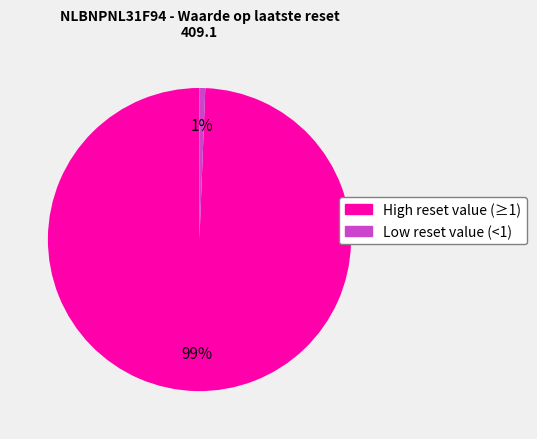

Is there a majority slice in this chart?

Yes